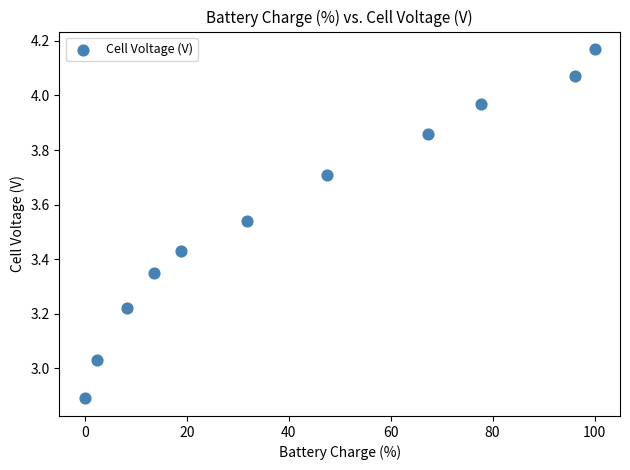

What is the average Y value?

3.6